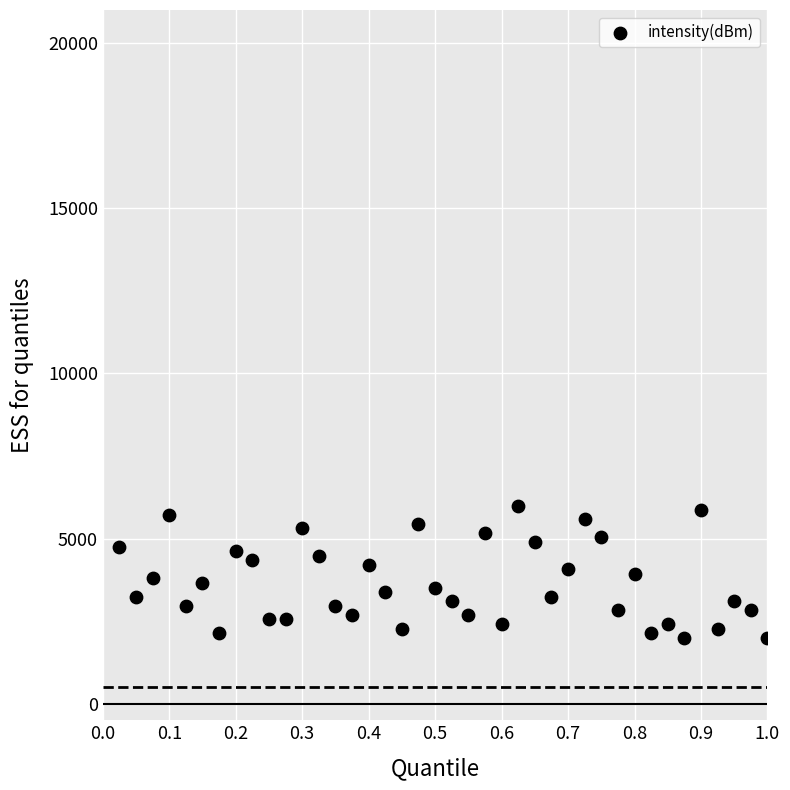

What is the range of X values (max minus min)?

1.0